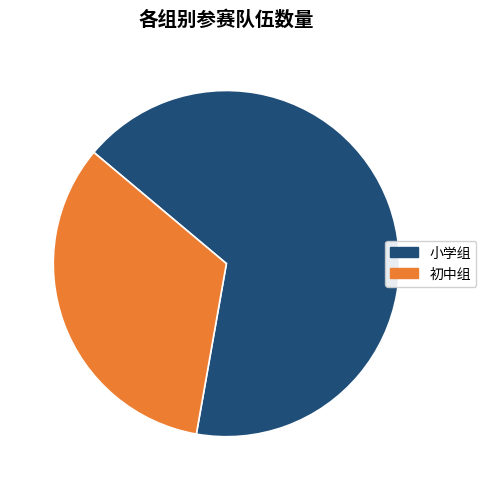

What is the largest slice in the pie chart?

小学组